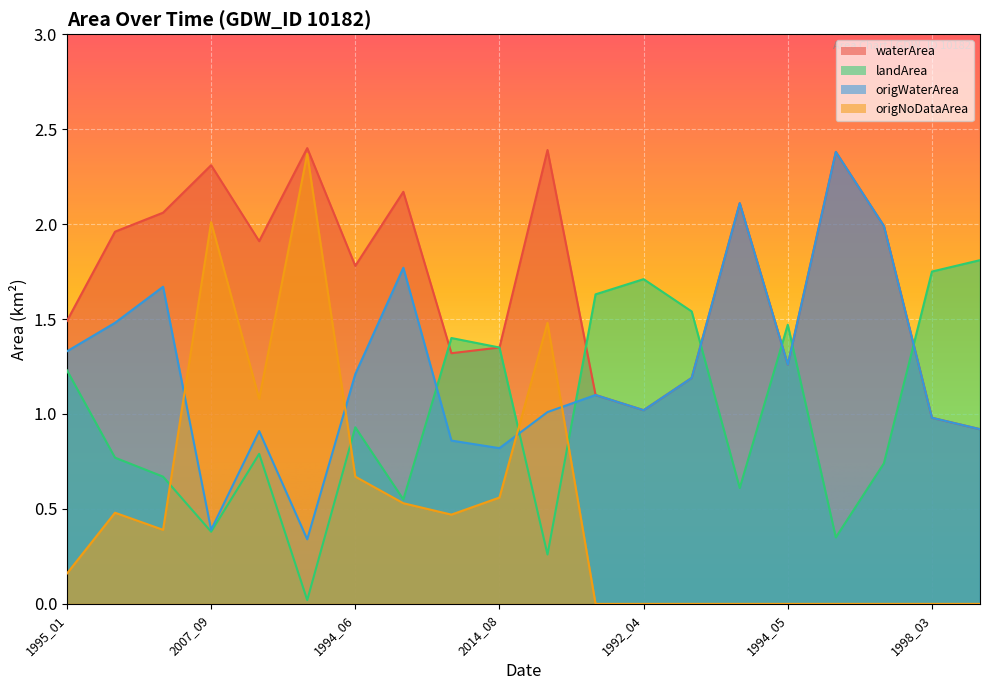

True or false: origWaterArea and waterArea cross at least once.

False